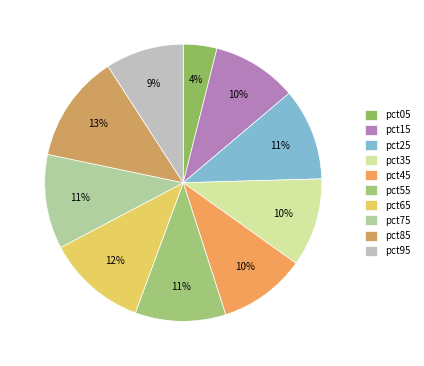

Does pct75 represent more than half of the total?

No